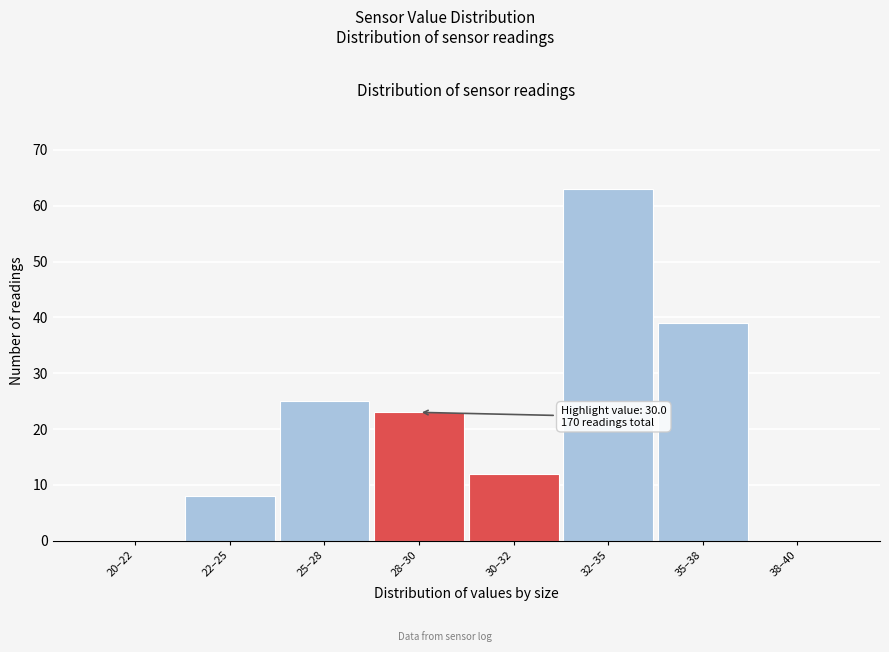

Reading right to left, list all the values displayed in this chart.

38–40=0	35–38=39	32–35=63	30–32=12	28–30=23	25–28=25	22–25=8	20–22=0